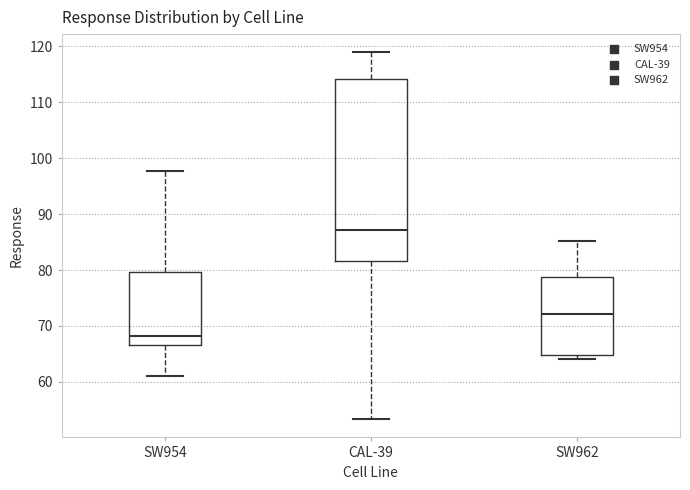

Where is the upper edge of the box for SW962 on the y-axis? The values are not printed on the chart, so give them approximately, as read against the axis.

79